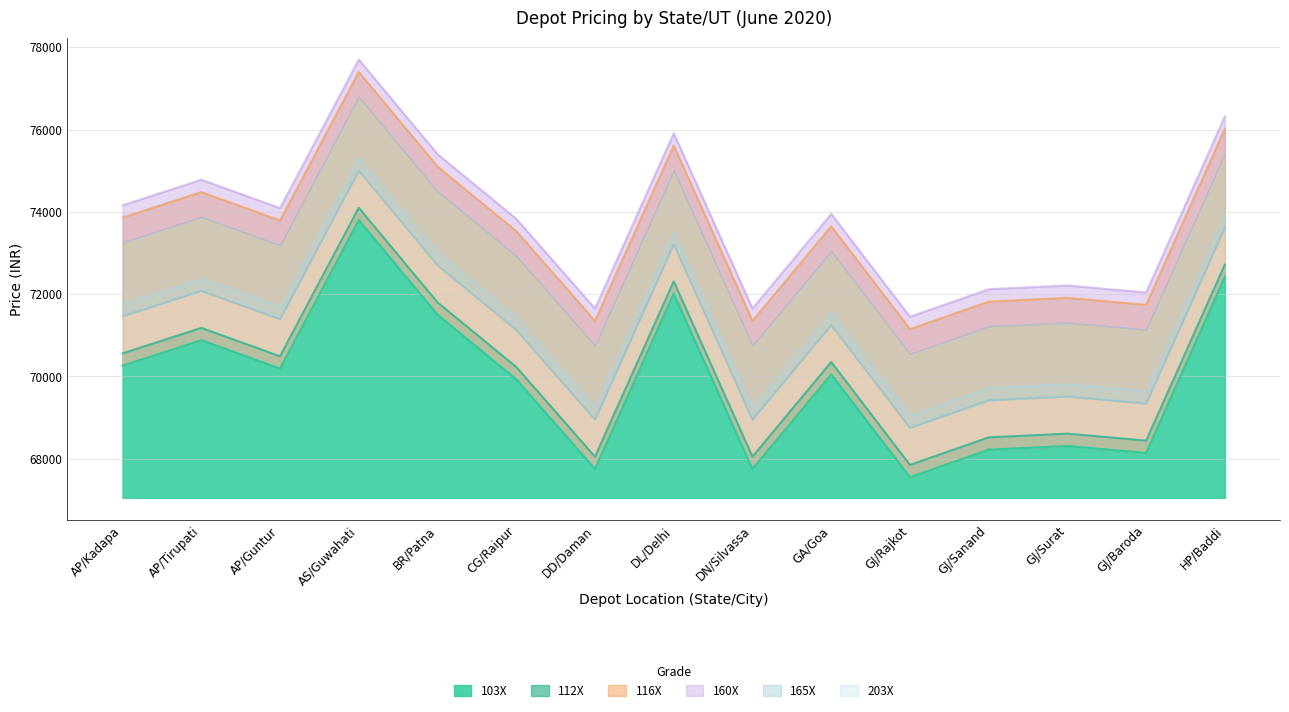

At how many categories does at least one series exceed 71879?

12